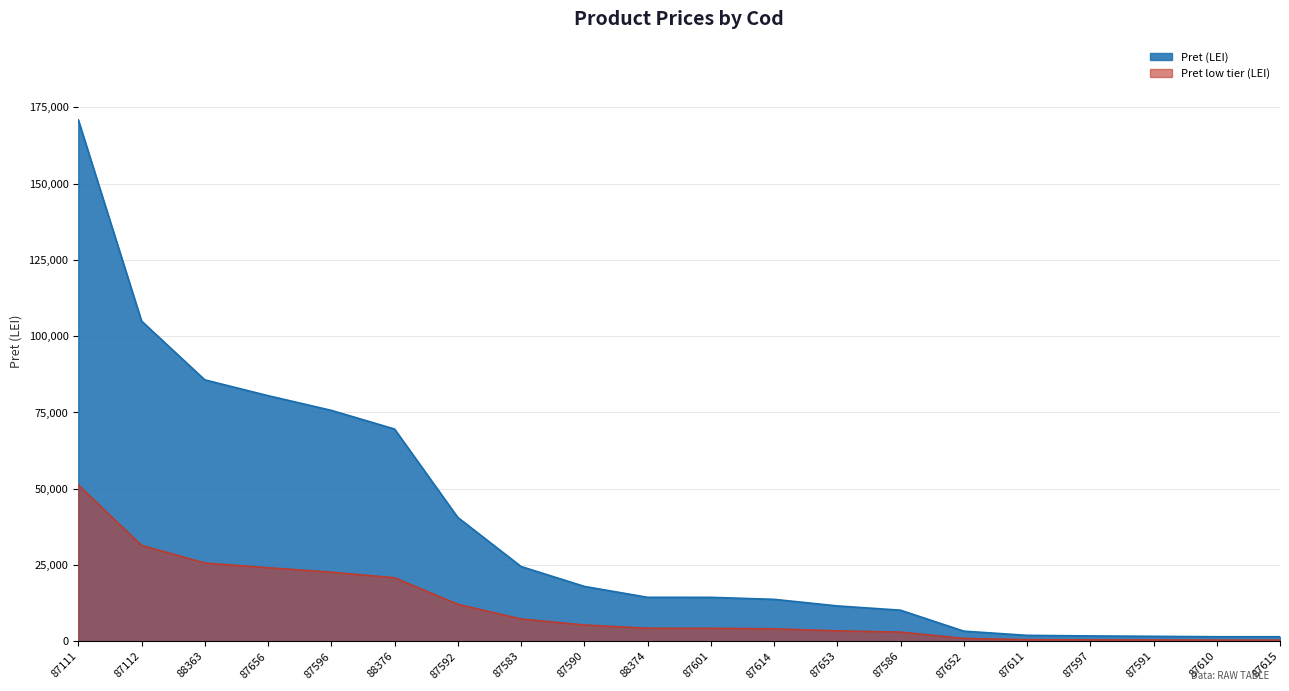

The value at 87592 is 66775.7. True or false?

False